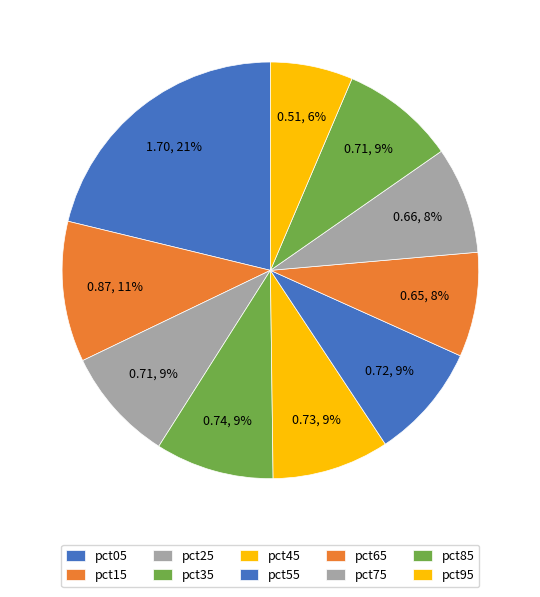

To the nearest percent, what is the average slice percentage?

10%